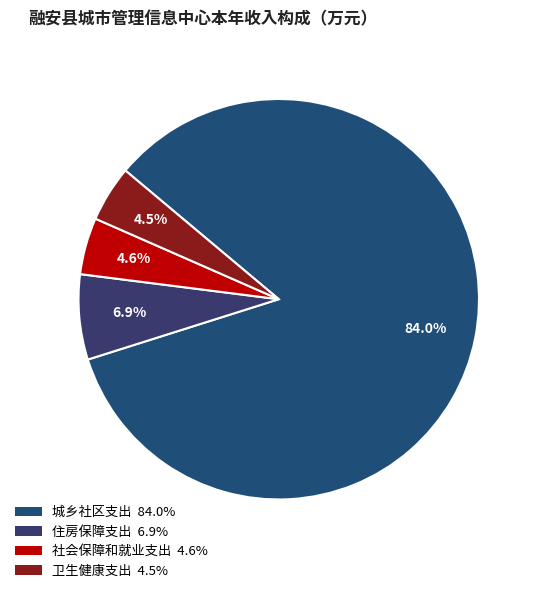

How many segments does this pie chart have?

4